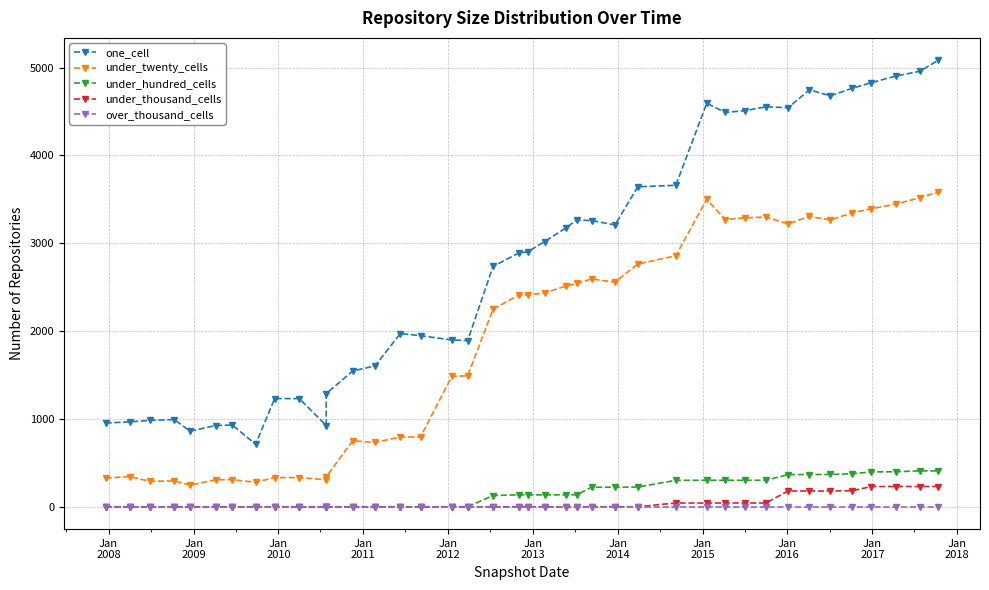

Rank the series by their maximum value, from lowest to highest.

over_thousand_cells, under_thousand_cells, under_hundred_cells, under_twenty_cells, one_cell